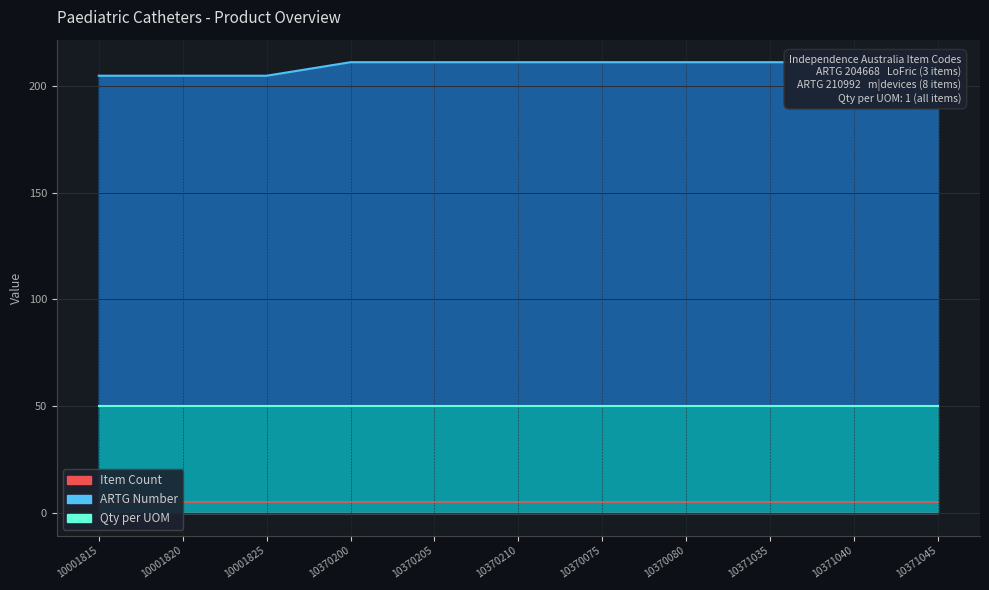

True or false: there are more than 0 points higher than both neighbors.

False